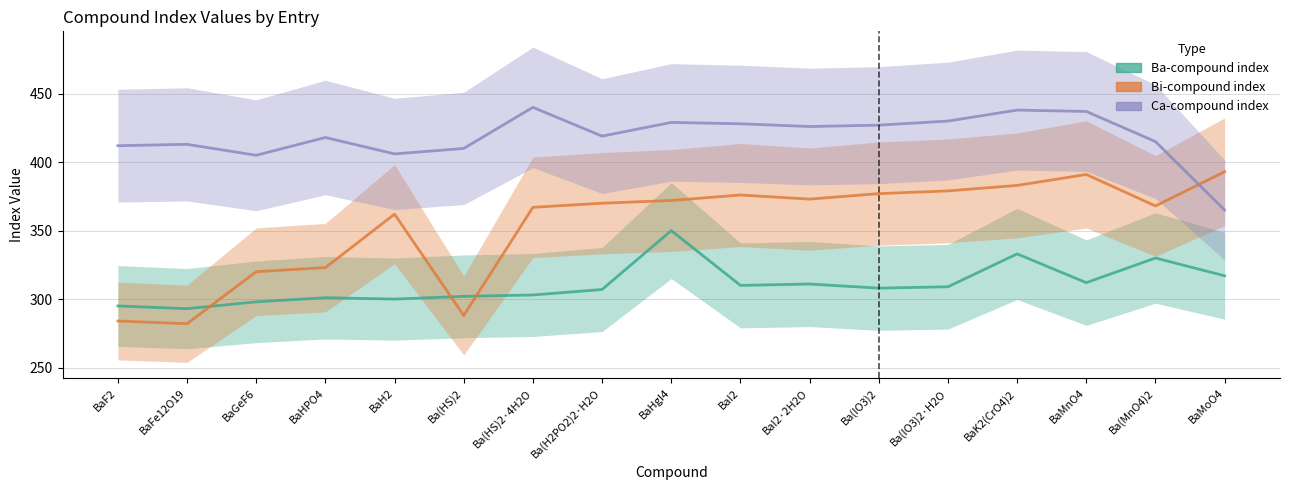

Is it true that Ba-compound index equals 302 at Ba(HS)2?

True